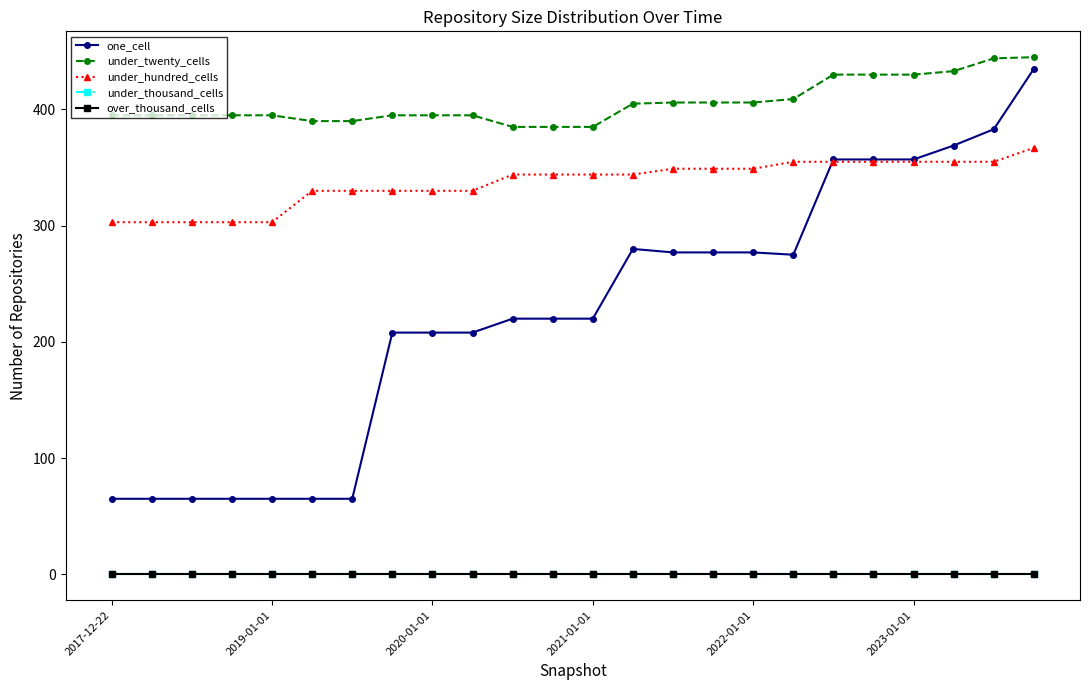

Does the chart have visible grid lines?

No